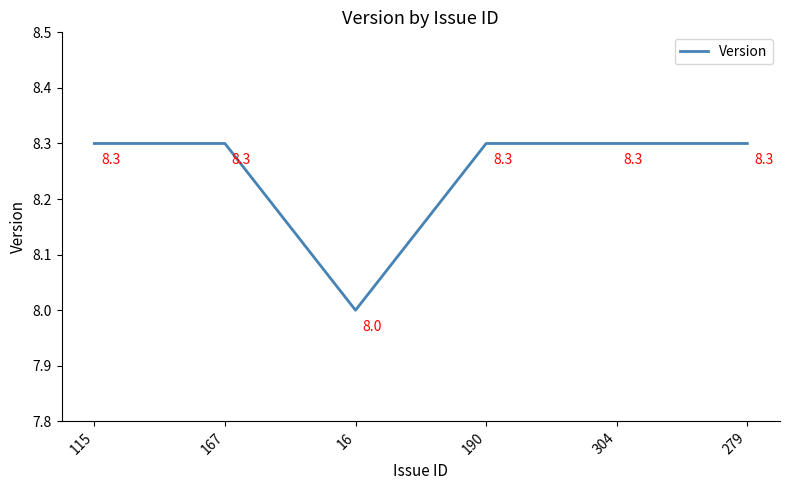

What is the difference between the second highest and minimum values?

0.3